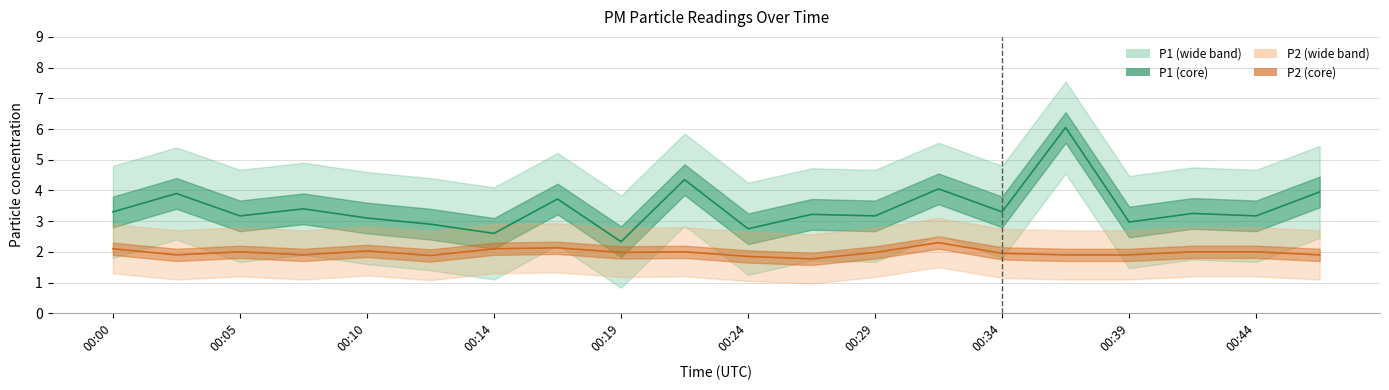

True or false: P1 and P2 intersect in this chart.

False